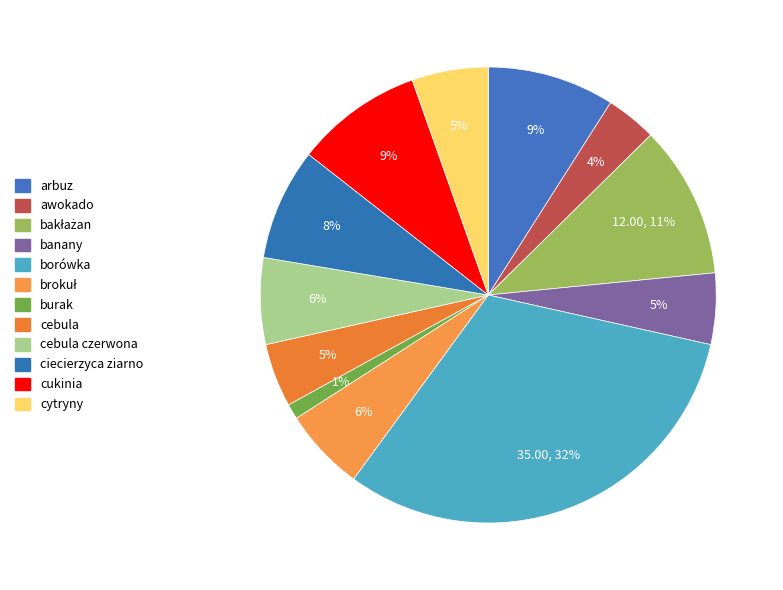

Rank the categories by value from lowest to highest.

burak, awokado, cebula, banany, cytryny, brokuł, cebula czerwona, ciecierzyca ziarno, arbuz, cukinia, bakłażan, borówka